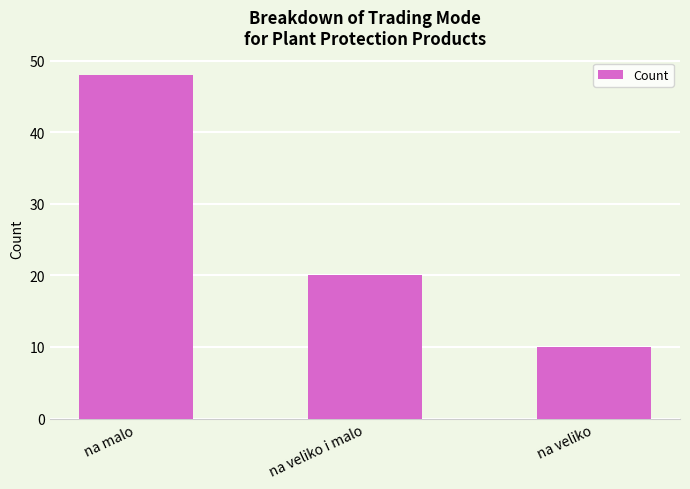

What position from the right is na veliko i malo?

2